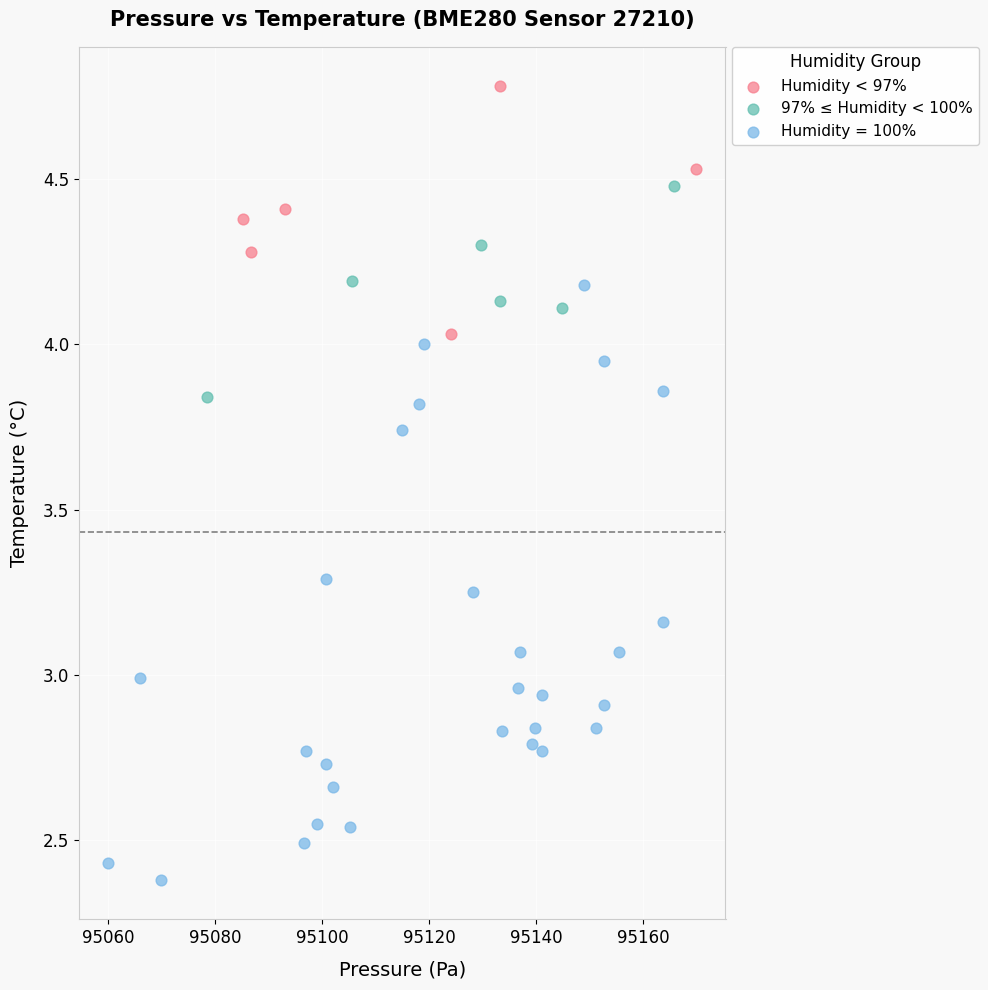

Which series contains the highest Y value?

Humidity < 97%